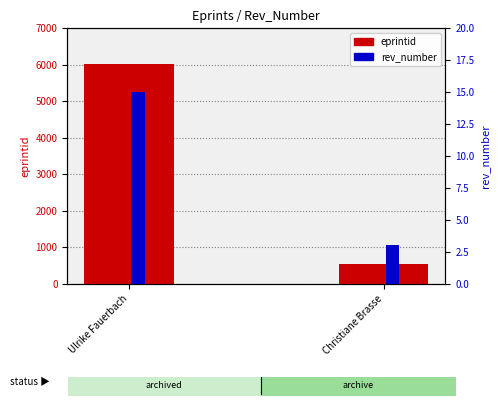

How many data points in eprintid are less than 6023?

1